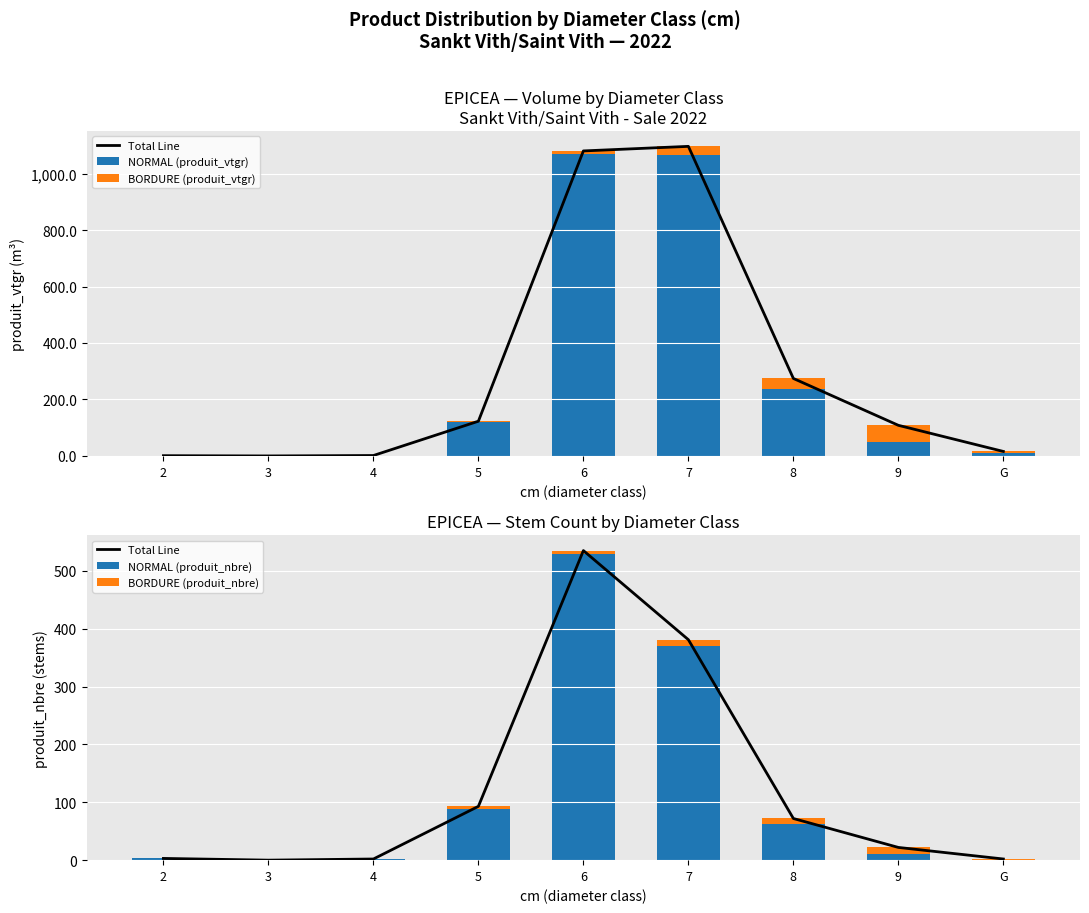

How many values in the BORDURE (produit_vtgr) series exceed 6?

5